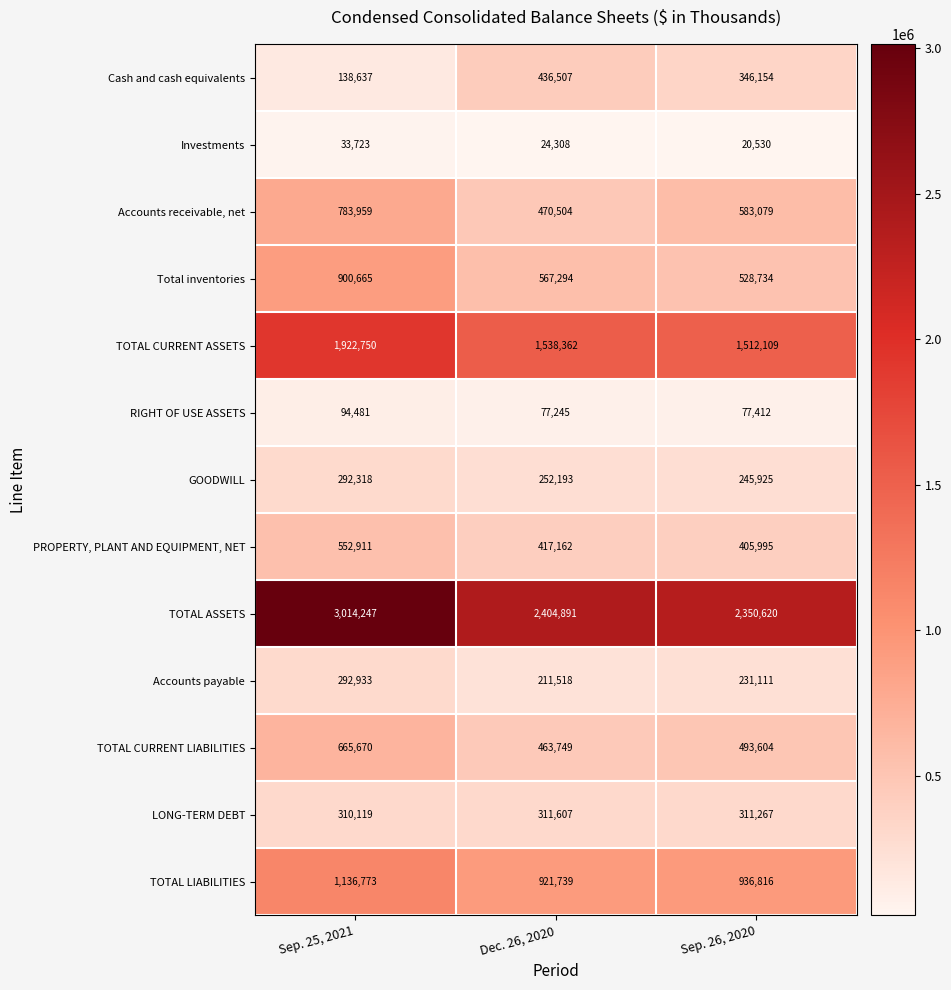

How many data points in PROPERTY, PLANT AND EQUIPMENT, NET are less than 417162?

1